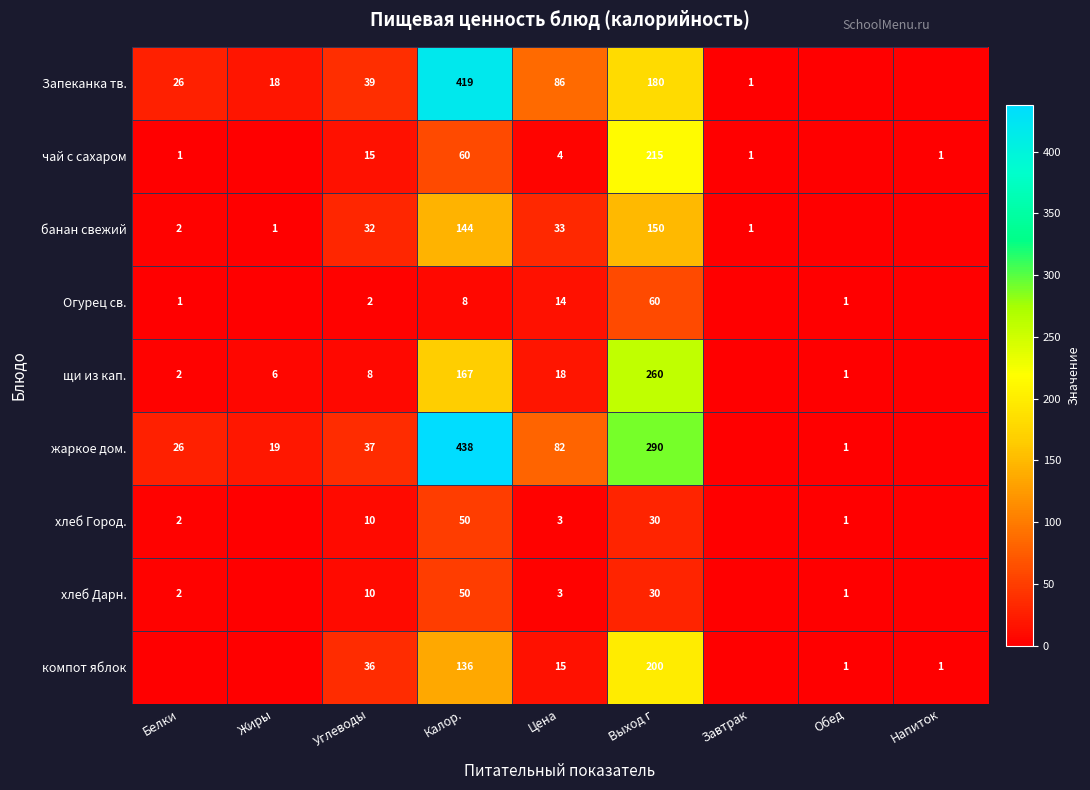

What is the difference between the жаркое дом. values at Обед and Цена?

81